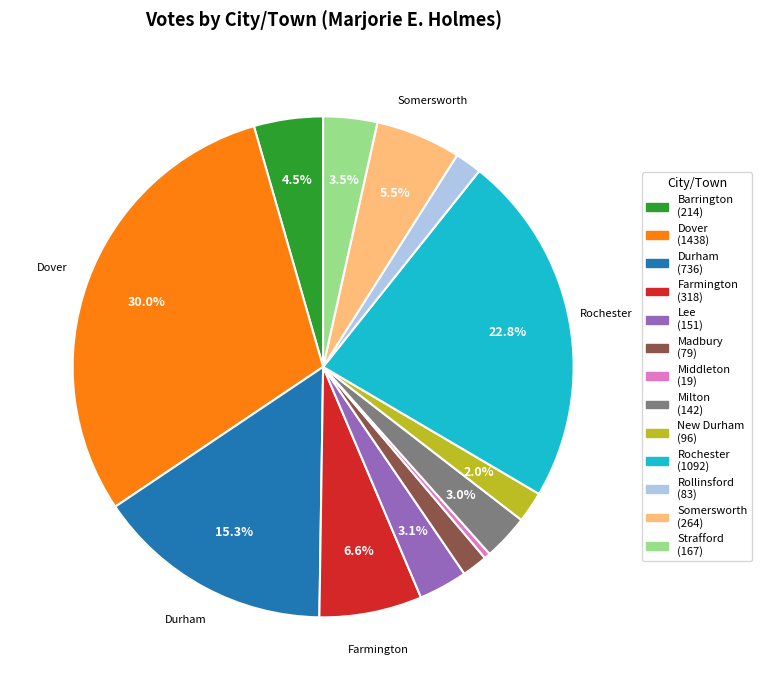

Does any single category account for the majority?

No